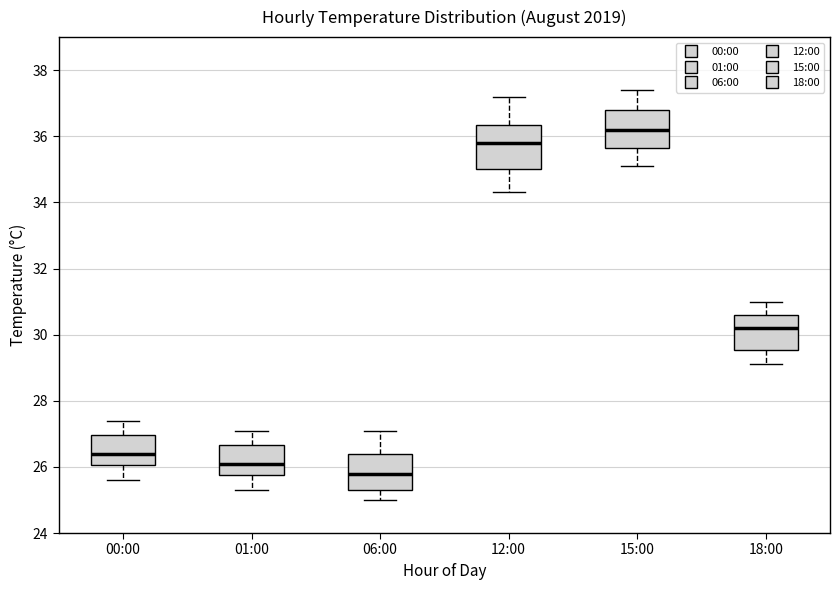

Reading left to right, read every box against the y-axis: the position of its median line, the range the box covers, and the ends of its whiskers. The values are not printed on the chart, so give them approximately, as read against the axis.

00:00: median 26.4, box 26.0 to 27.0, whiskers 25.6 to 27.4
01:00: median 26.2, box 25.8 to 26.6, whiskers 25.4 to 27.2
06:00: median 25.8, box 25.4 to 26.4, whiskers 25.0 to 27.2
12:00: median 35.8, box 35.0 to 36.4, whiskers 34.4 to 37.2
15:00: median 36.2, box 35.6 to 36.8, whiskers 35.2 to 37.4
18:00: median 30.2, box 29.6 to 30.6, whiskers 29.2 to 31.0